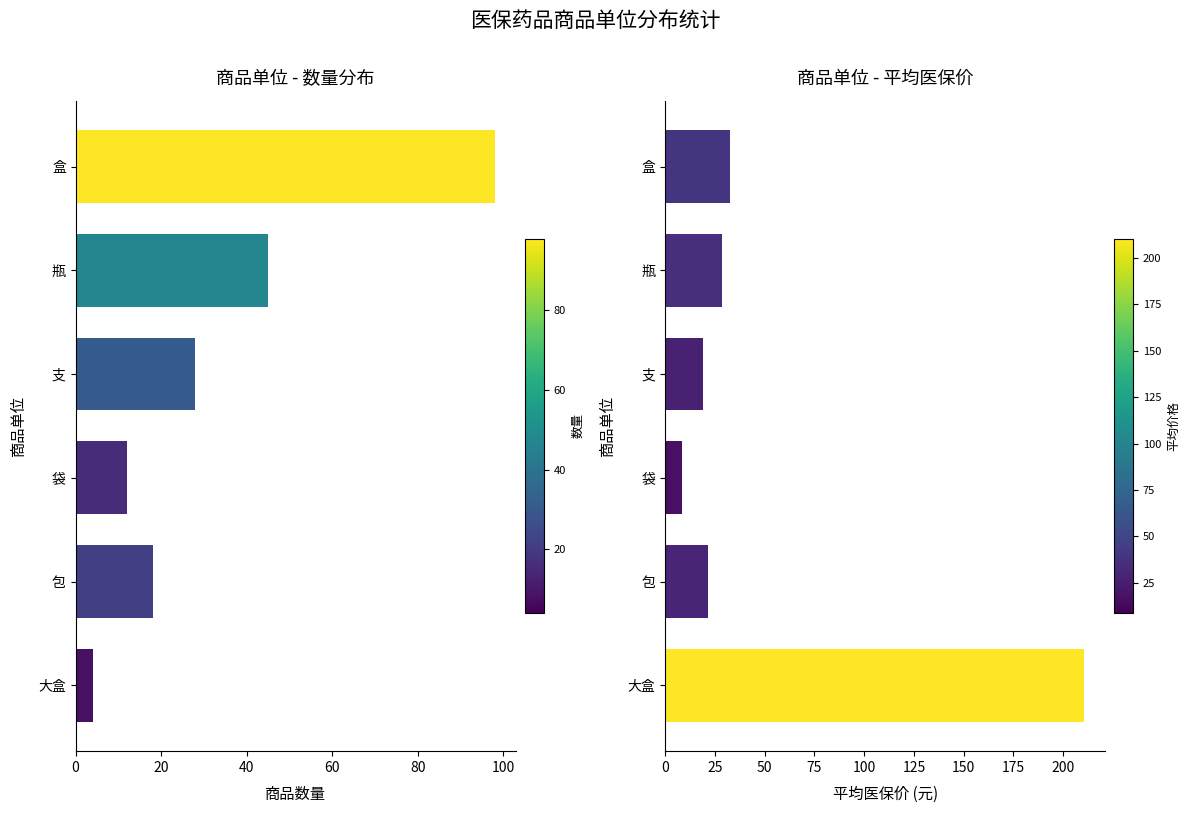

What is the smallest value displayed?

4.0